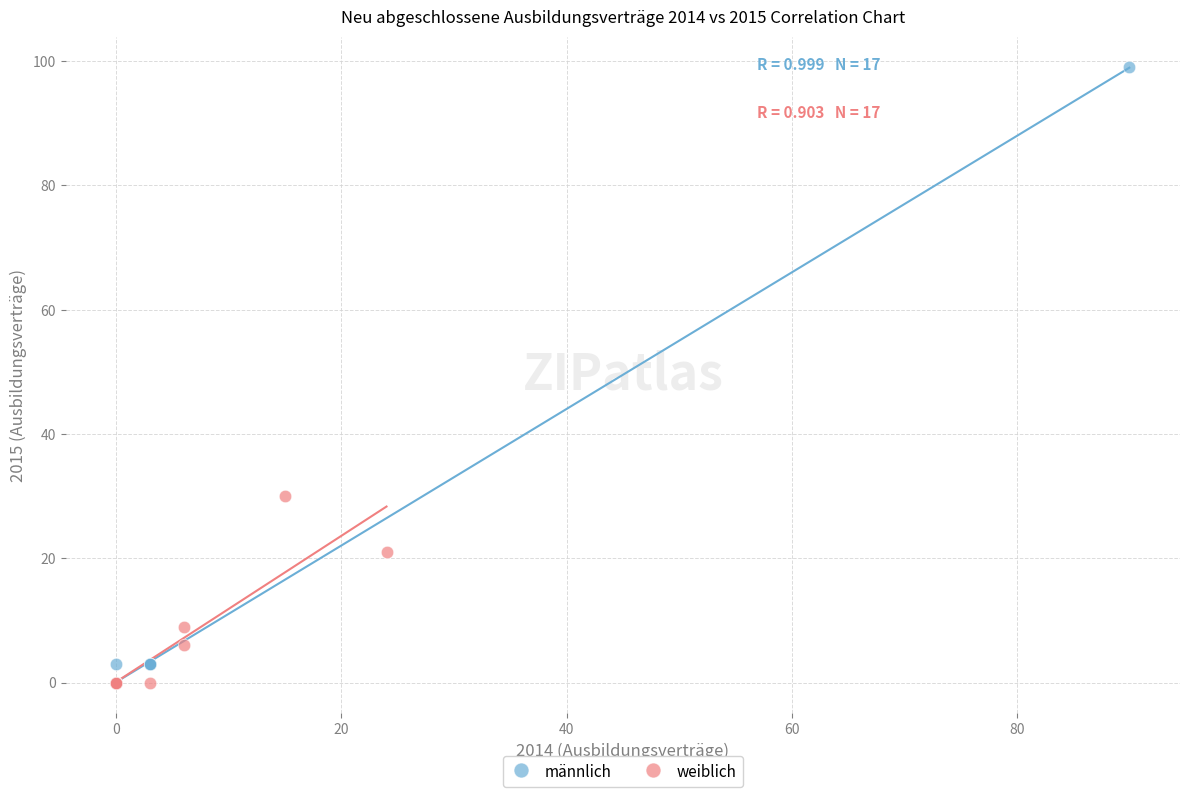

What are all the series names shown in the legend?

männlich, weiblich